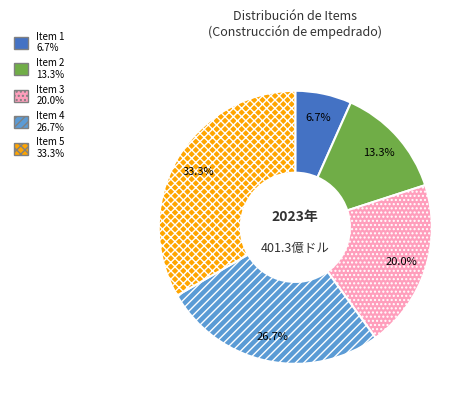

Is there any slice that represents more than half of the pie?

No